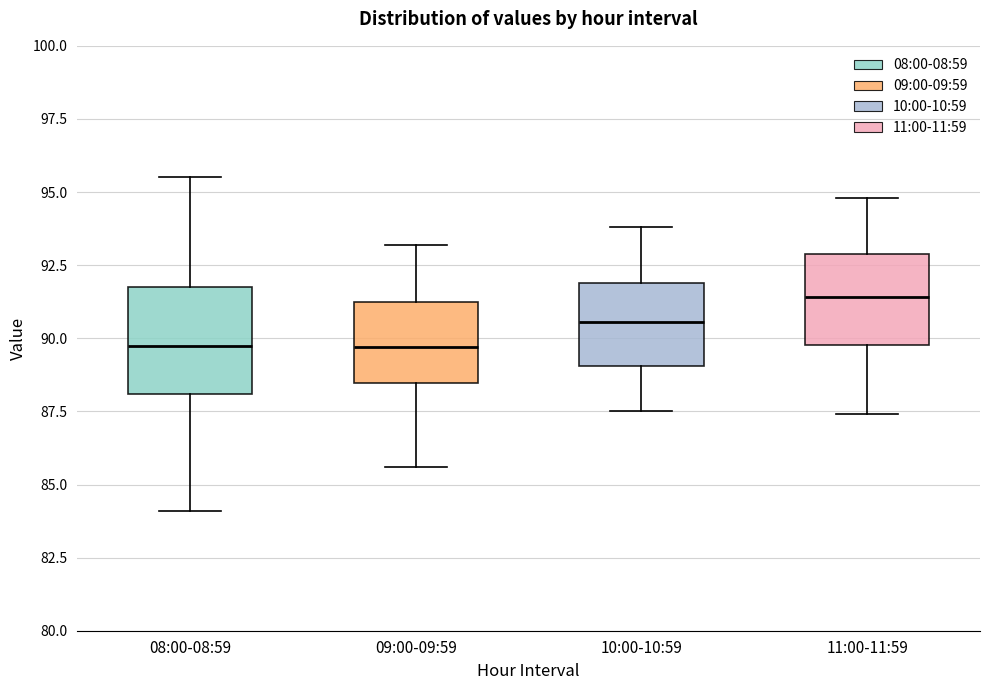

Reading left to right, read every box against the y-axis: the position of its median line, the range the box covers, and the ends of its whiskers. The values are not printed on the chart, so give them approximately, as read against the axis.

08:00-08:59: median 89.5, box 88.0 to 92.0, whiskers 84.0 to 95.5
09:00-09:59: median 89.5, box 88.5 to 91.0, whiskers 85.5 to 93.0
10:00-10:59: median 90.5, box 89.0 to 92.0, whiskers 87.5 to 94.0
11:00-11:59: median 91.5, box 90.0 to 93.0, whiskers 87.5 to 95.0